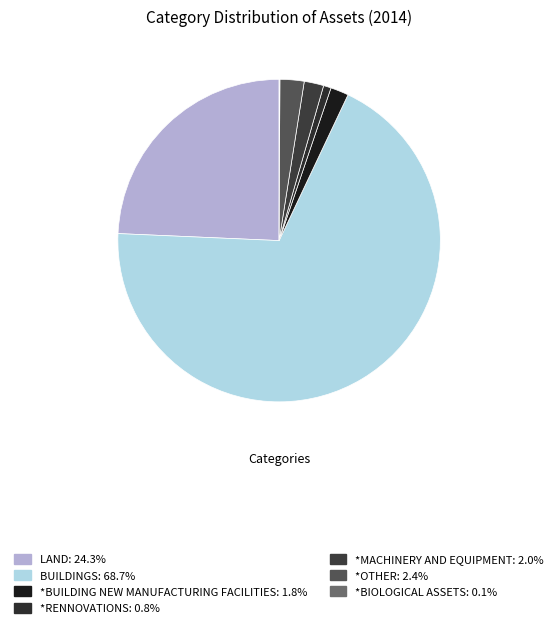

Rank the categories by value from lowest to highest.

*BIOLOGICAL ASSETS, *RENNOVATIONS, *BUILDING NEW MANUFACTURING FACILITIES, *MACHINERY AND EQUIPMENT, *OTHER, LAND, BUILDINGS